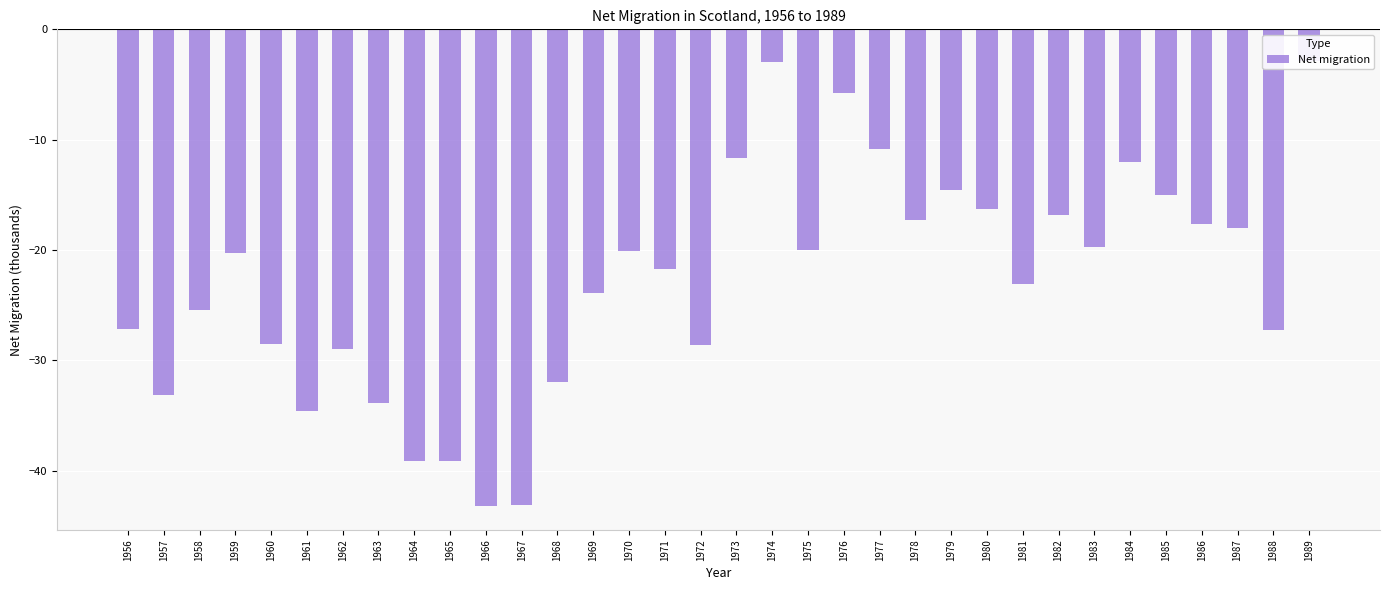

At which label does the data first exceed -20?

1973